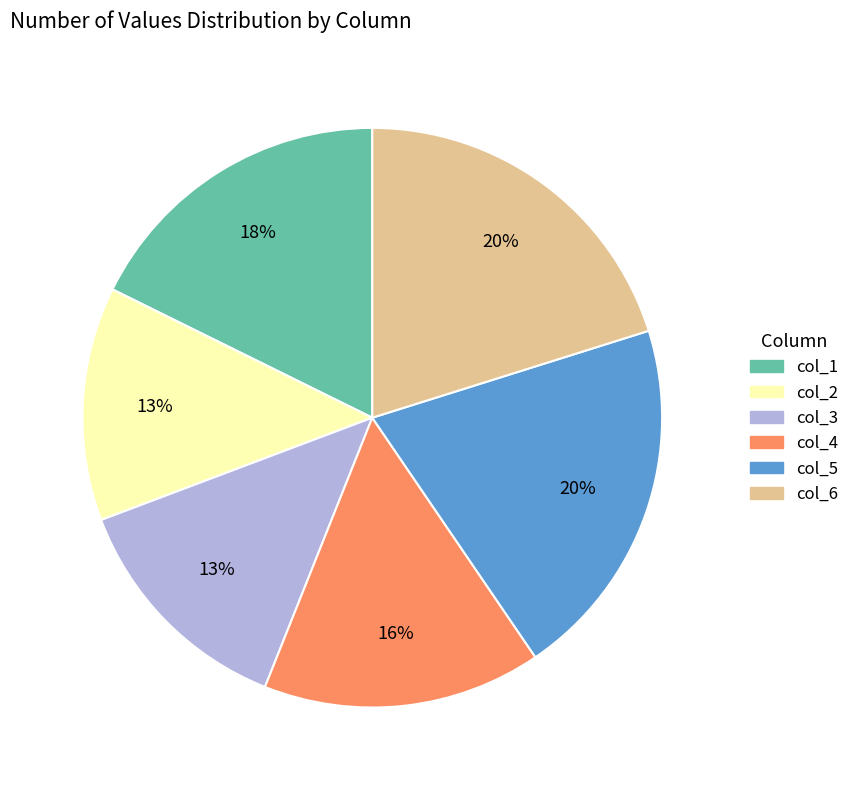

Is there a majority slice in this chart?

No